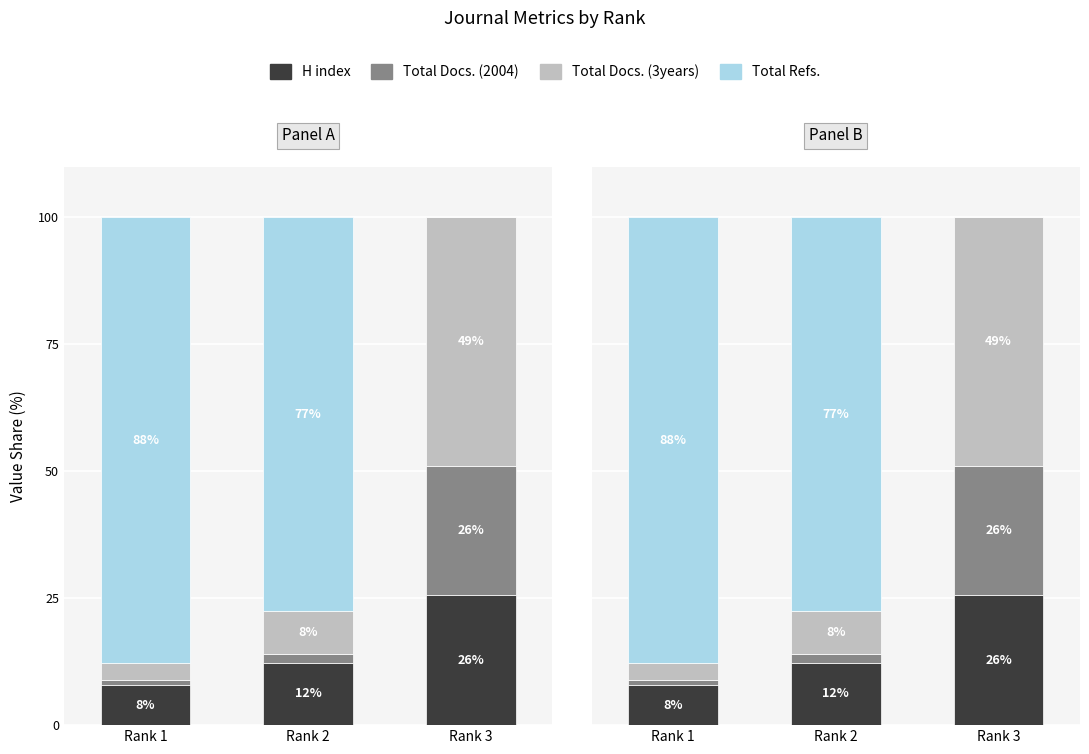

What is the difference between the second highest and minimum values in the H index series?

4.4